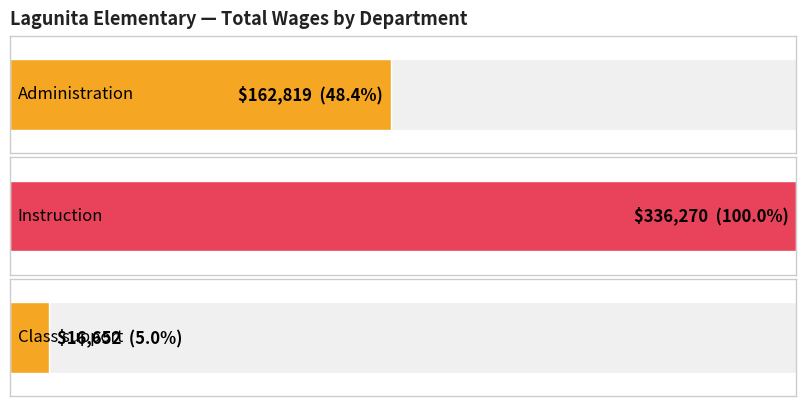

The value at 7 is 11537. True or false?

False